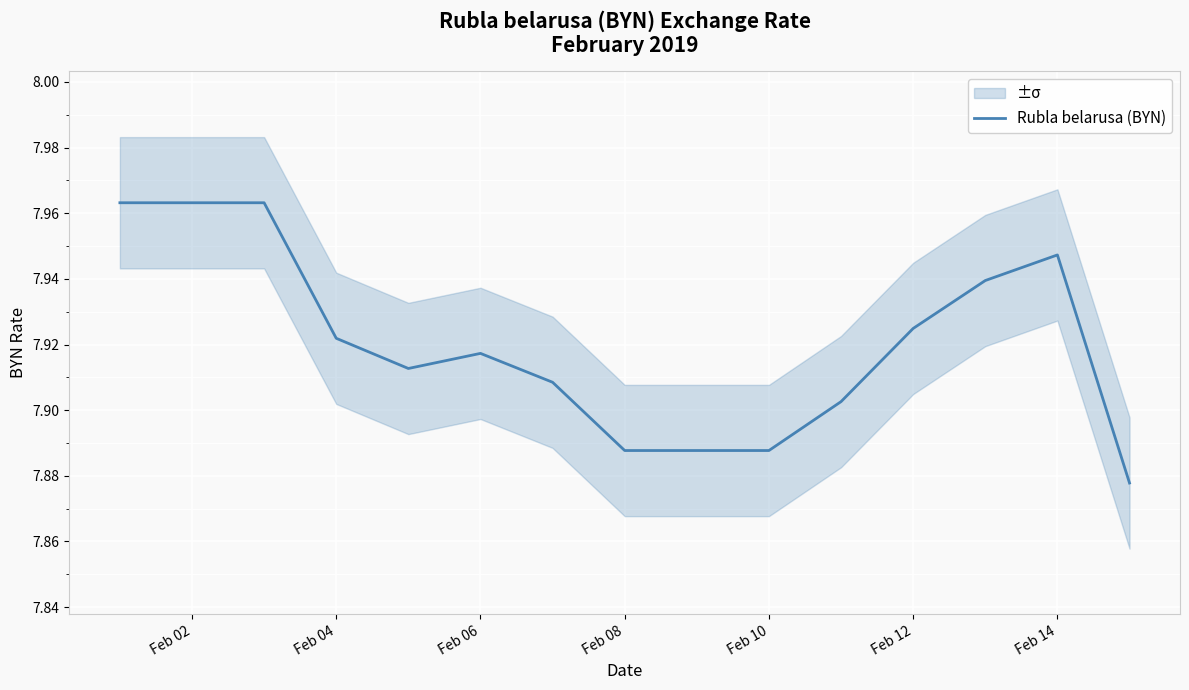

How many data points does each series have?

15